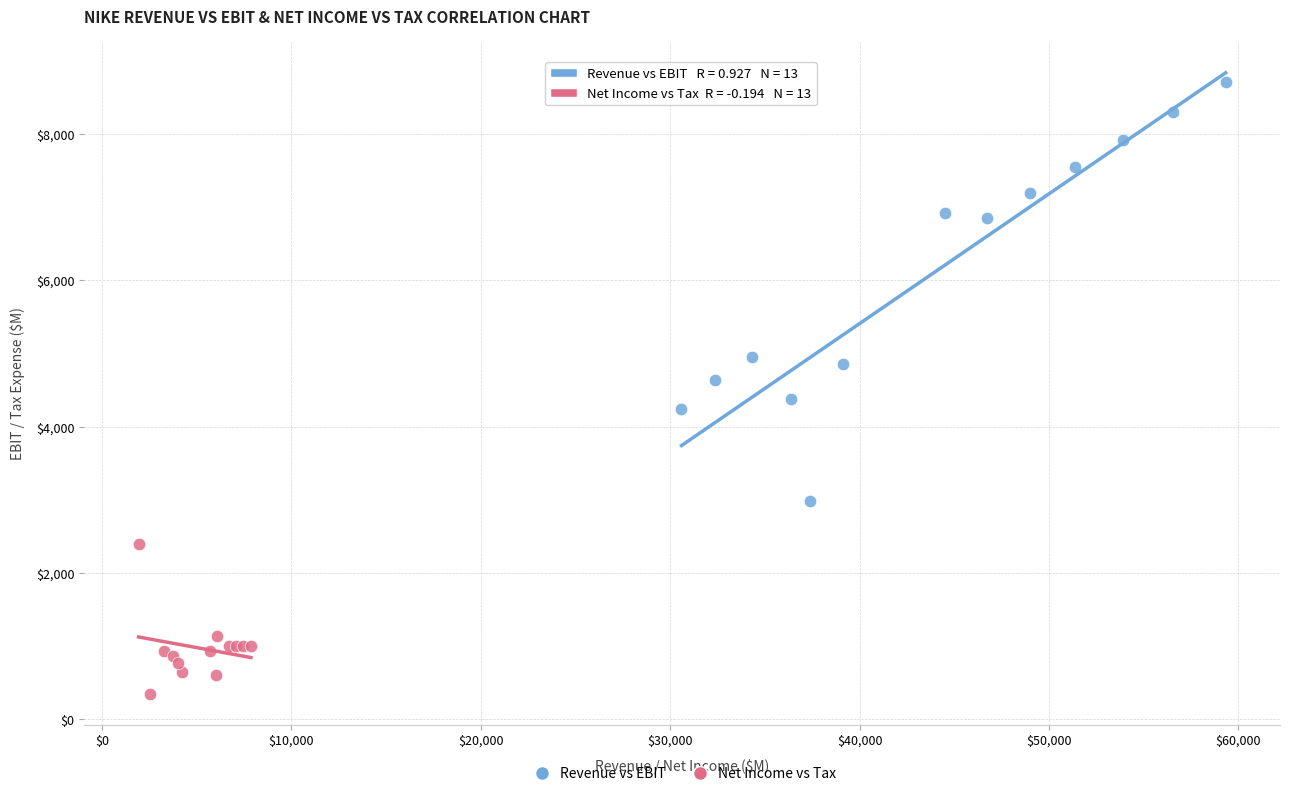

What are all the series names shown in the legend?

Revenue vs EBIT, Net Income vs Tax